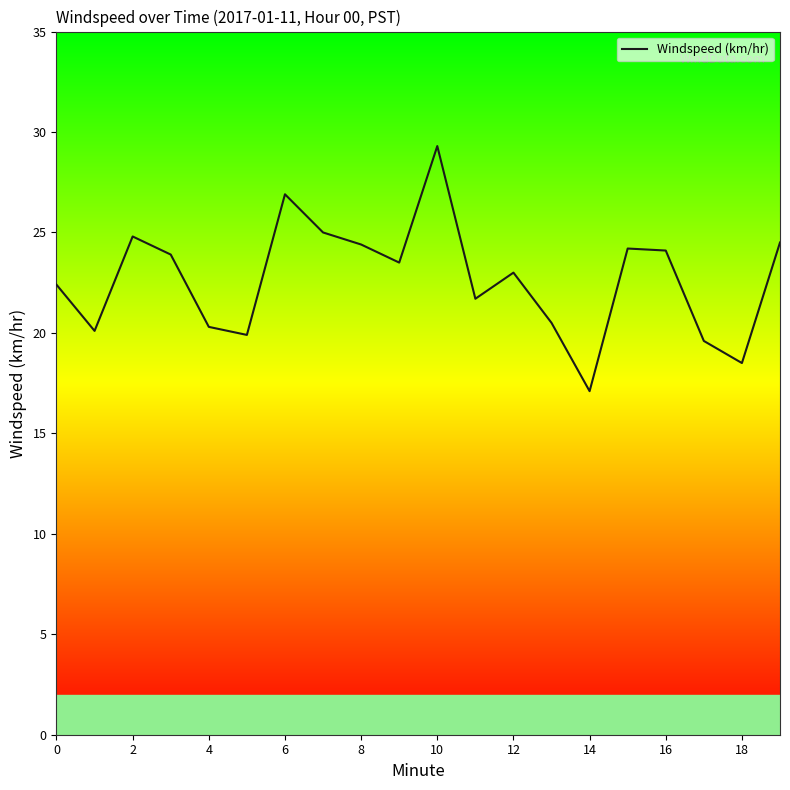

True or false: the data has more than 0 interior local peaks.

True